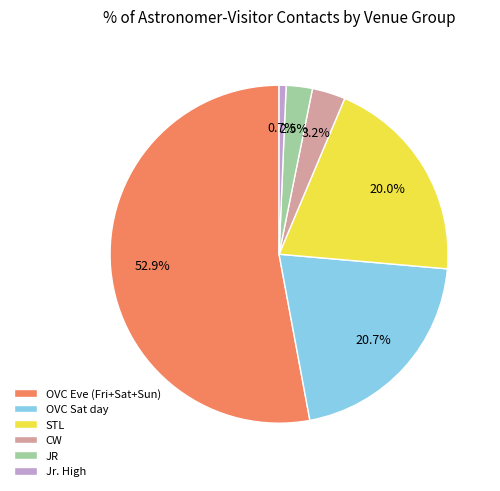

How much of the chart is everything except OVC Sat day?

79.3%